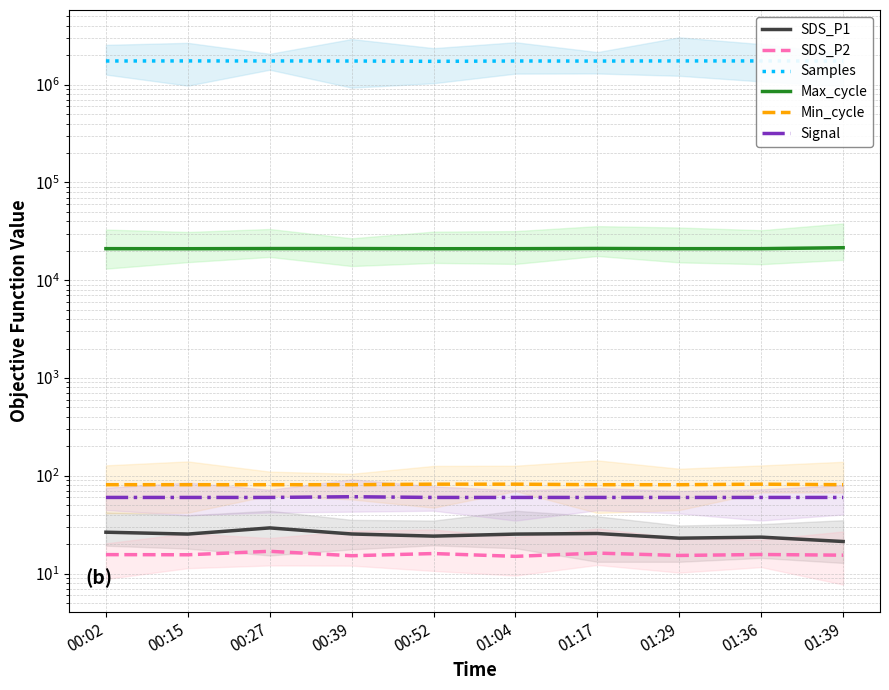

Between 01:17 and 01:39, which is larger?

01:17